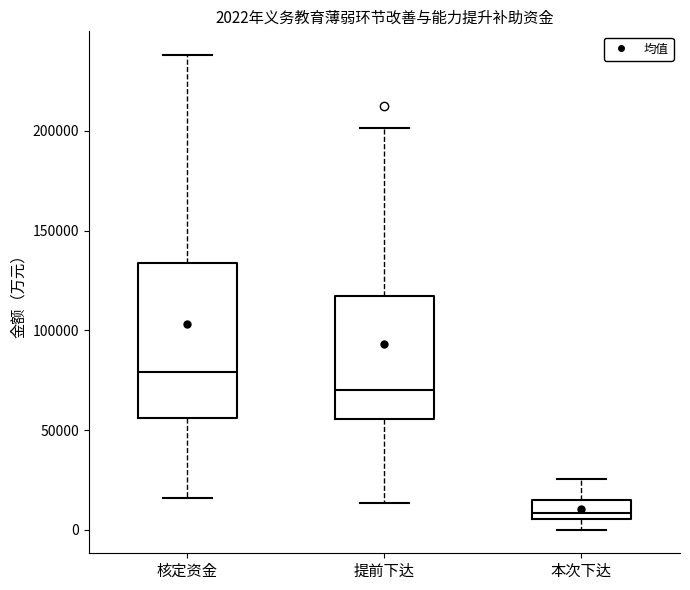

Which box has the lowest median line?

本次下达